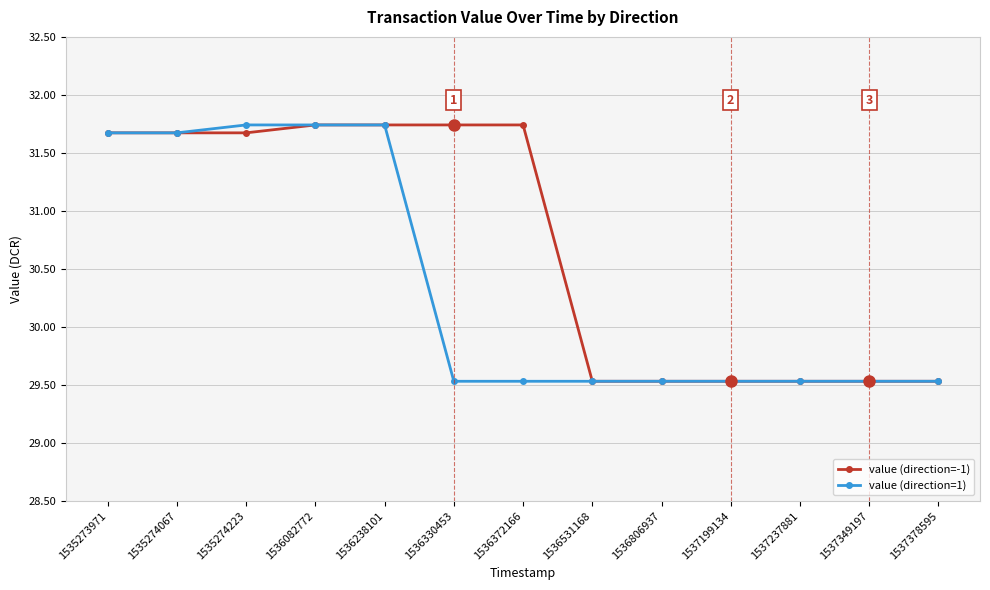

What is the sum of the value (direction=1) values at 1536082772 and 1537199134?

61.3